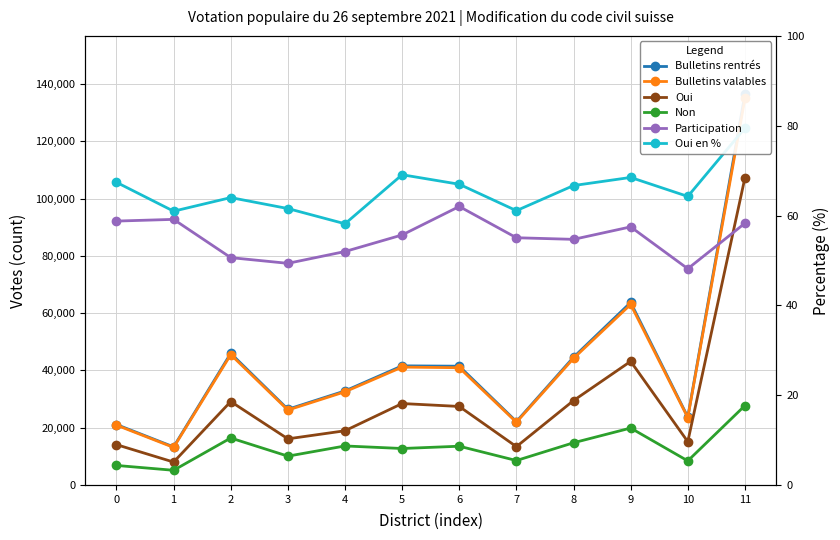

Rank the categories by Oui en % value from lowest to highest.

4, 1, 7, 3, 2, 10, 8, 6, 0, 9, 5, 11